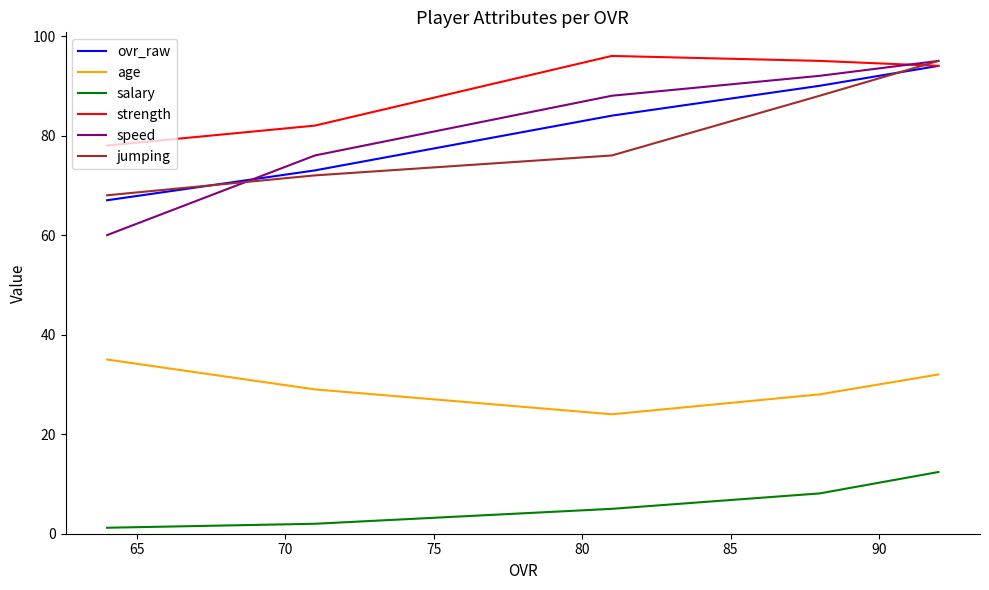

What are all the series names shown in the legend?

ovr_raw, age, salary, strength, speed, jumping